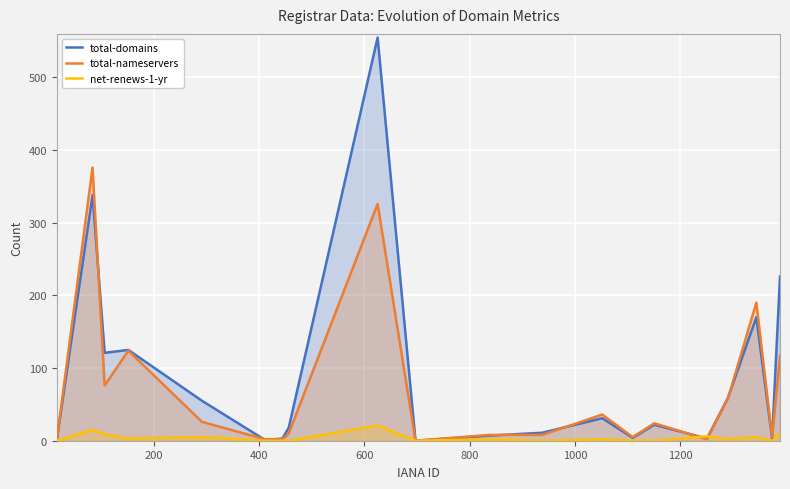

What are all the series names shown in the legend?

total-domains, total-nameservers, net-renews-1-yr